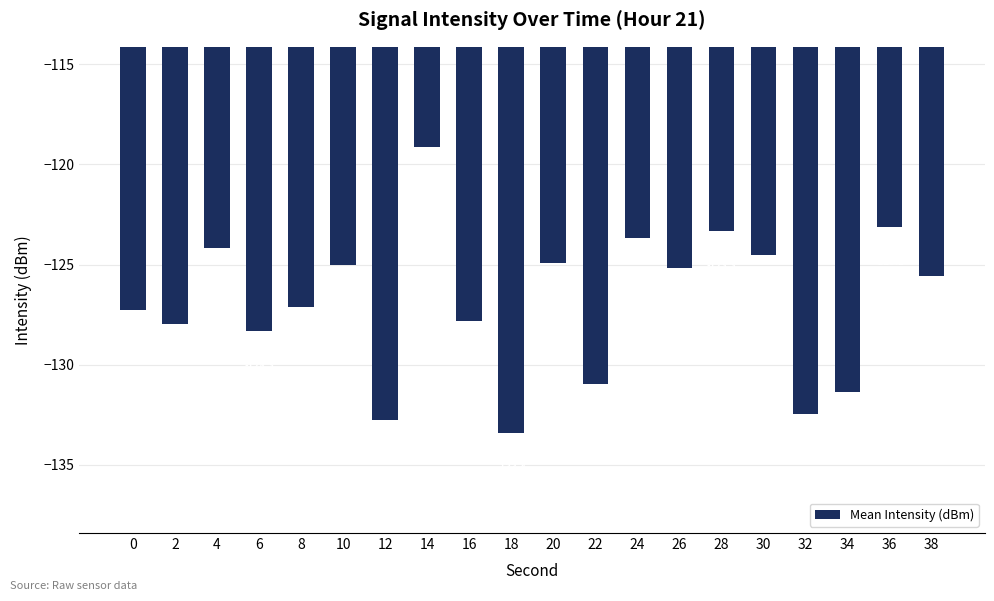

Rank the categories by value from highest to lowest.

14, 36, 28, 24, 4, 30, 20, 10, 26, 38, 8, 0, 16, 2, 6, 22, 34, 32, 12, 18